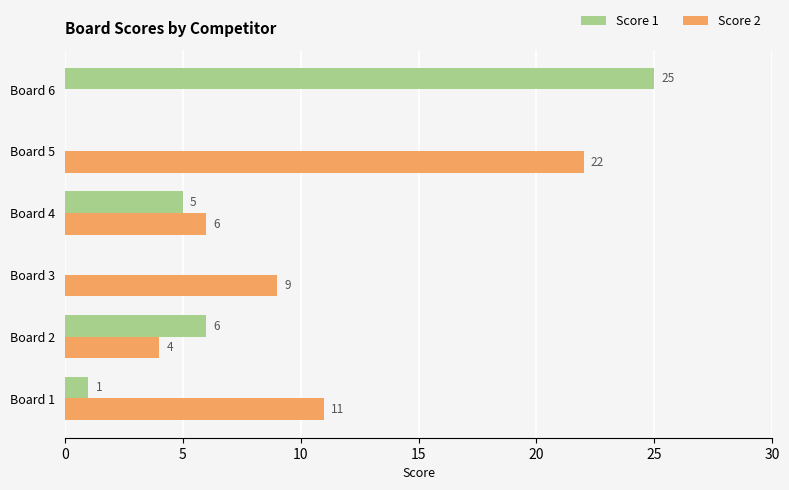

What is the sum of all Score 1 values?

37